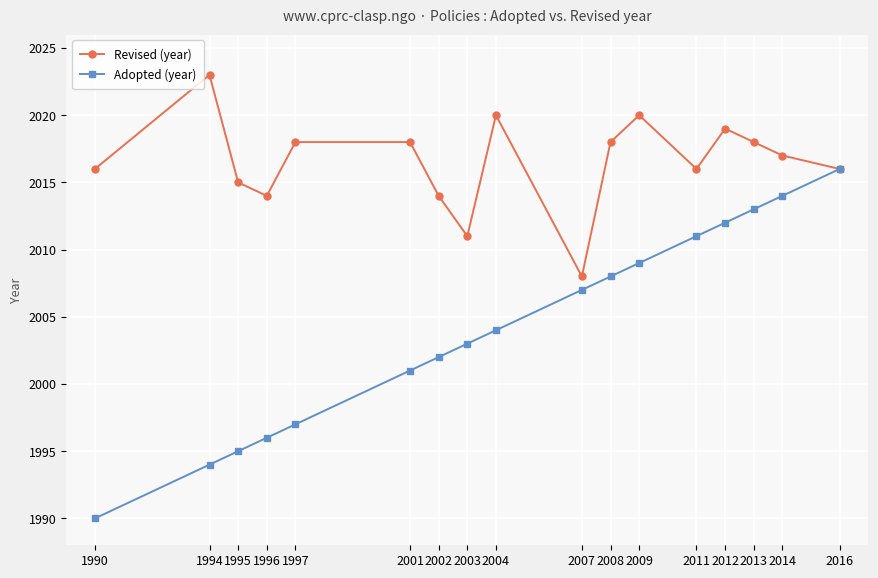

Rank the series by their maximum value, from lowest to highest.

Adopted (year), Revised (year)